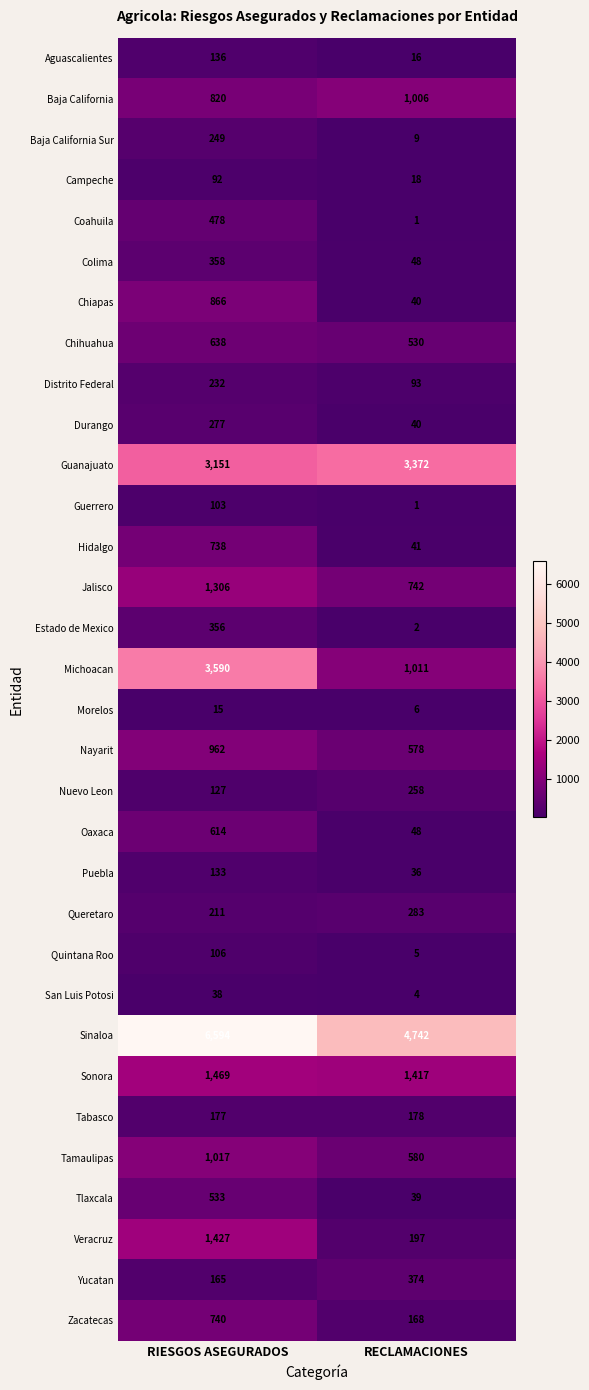

Where is Hidalgo nearest to the value 389?

RECLAMACIONES